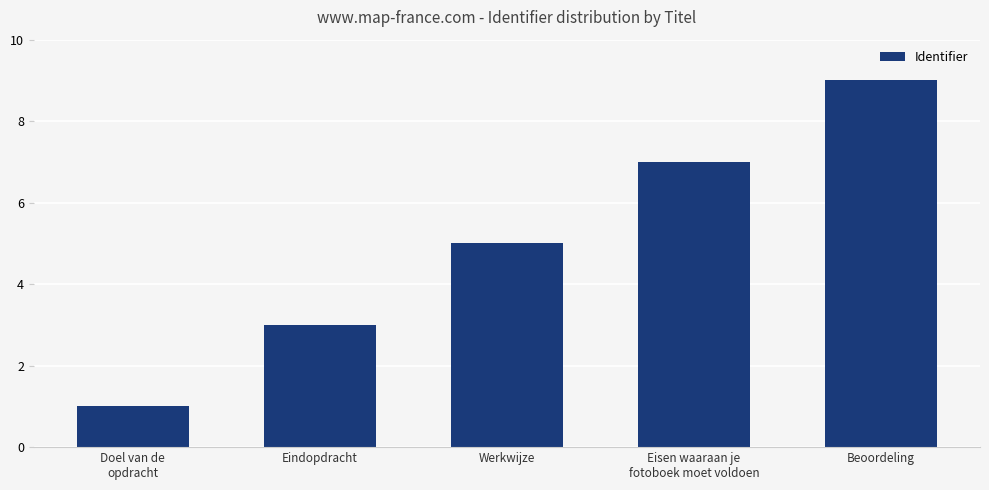

List the labels in order of value, smallest first.

Doel van de
opdracht, Eindopdracht, Werkwijze, Eisen waaraan je
fotoboek moet voldoen, Beoordeling